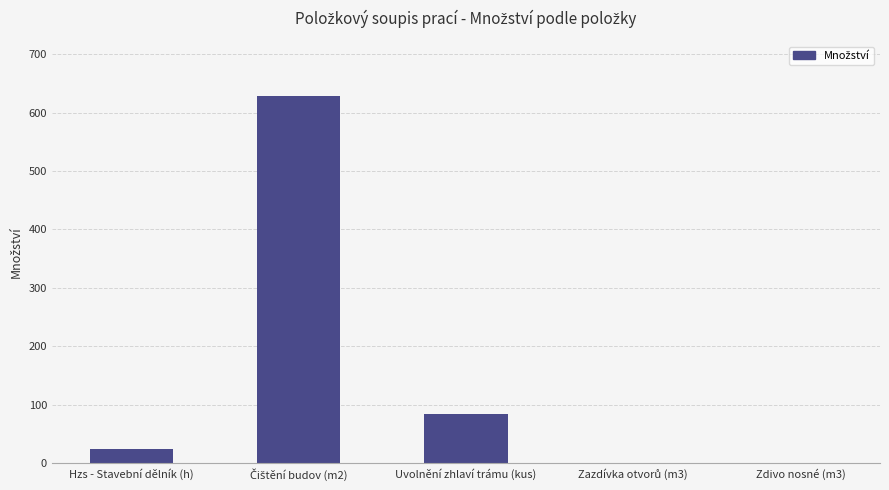

Reading right to left, what are all the values shown in this chart?

0.2	0.2	84.0	628.2	25.0